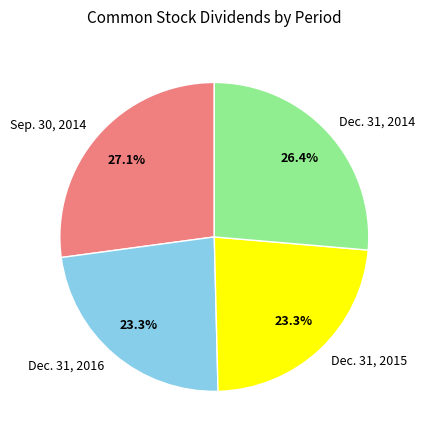

Between Dec. 31, 2014 and Dec. 31, 2015, which is larger?

Dec. 31, 2014